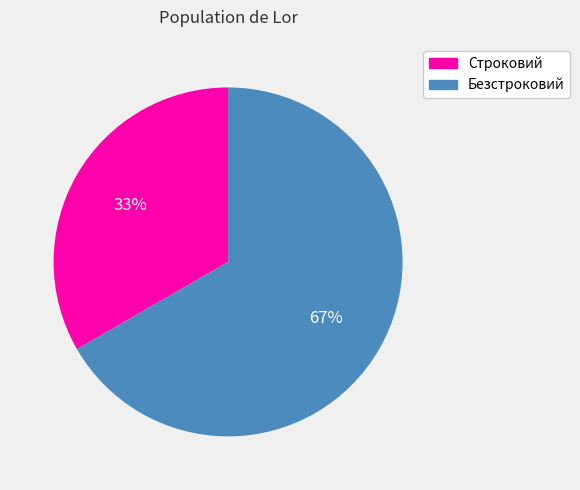

Is the sum of Безстроковий and Строковий greater than half?

Yes